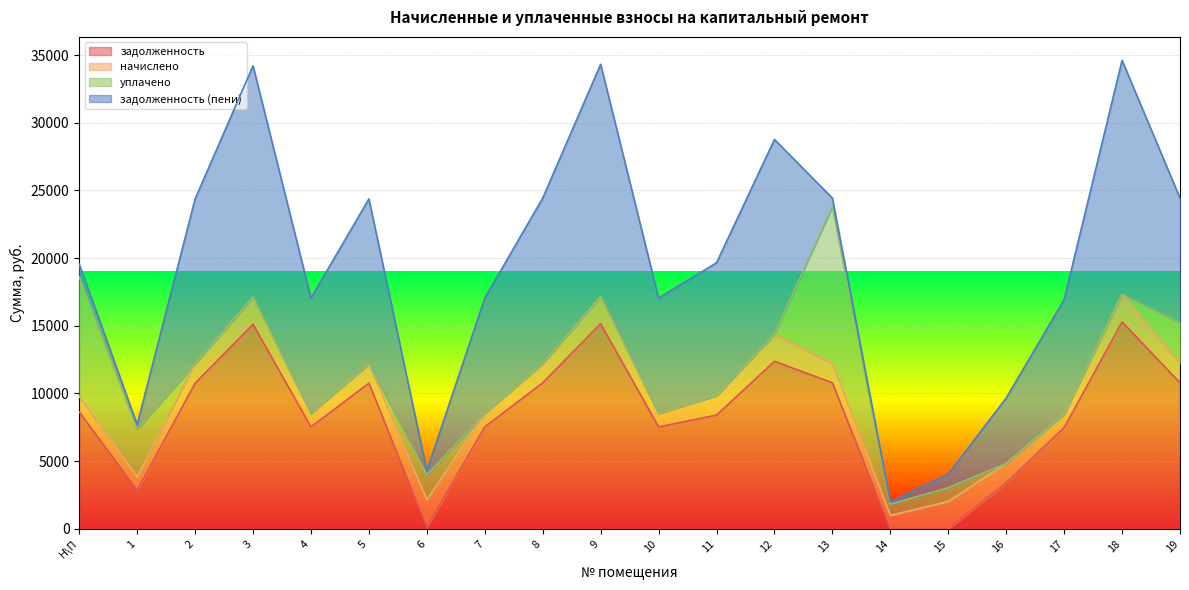

After their last crossing, which series has the higher values: уплачено or задолженность?

задолженность